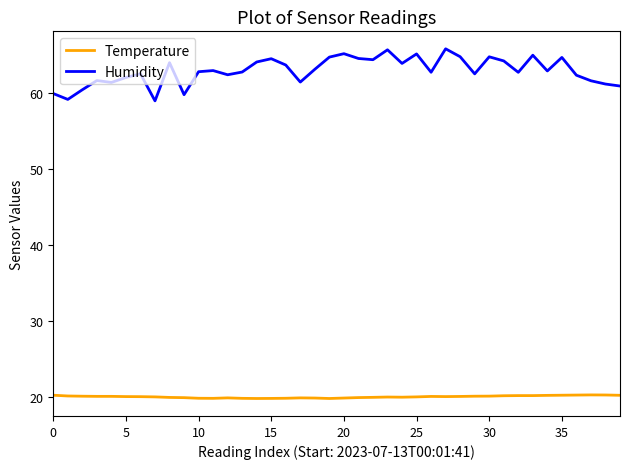

Which series has the widest spread of values?

Humidity